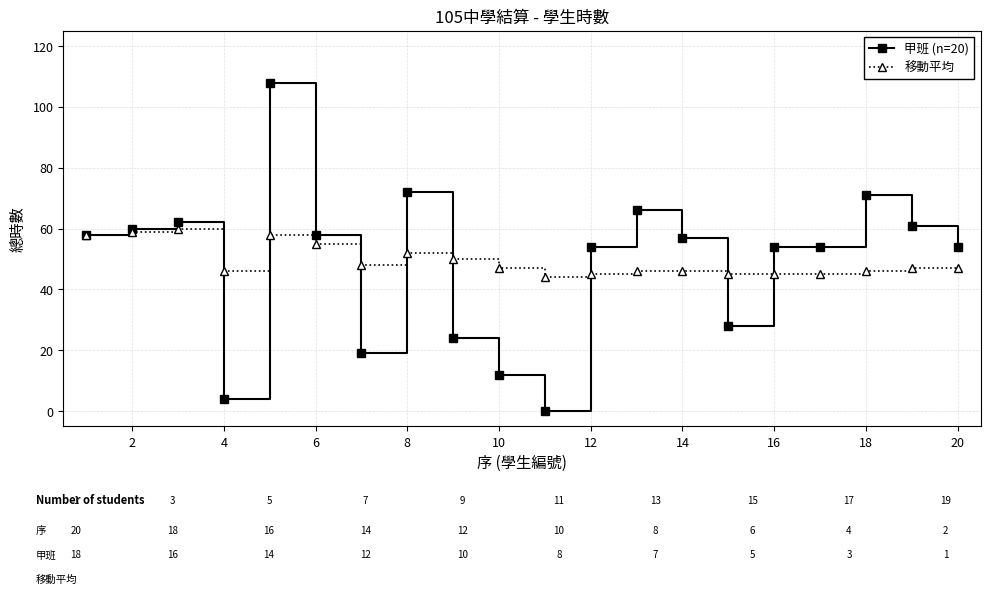

What is the maximum value shown in the chart?

108